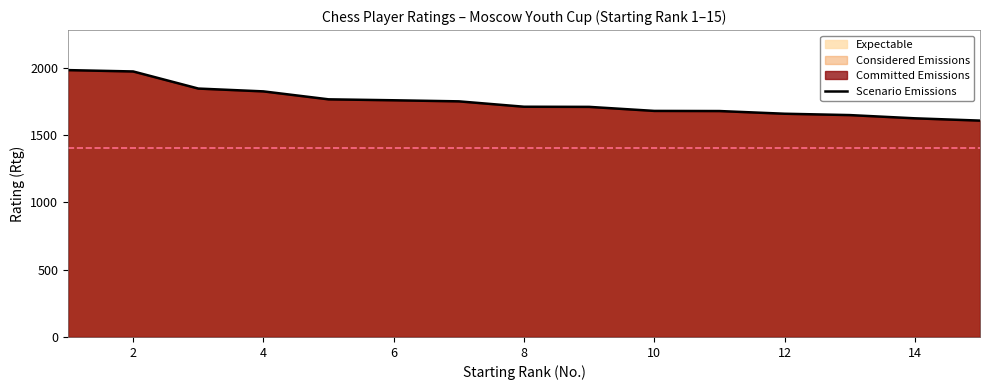

What is the smallest value displayed?

1607